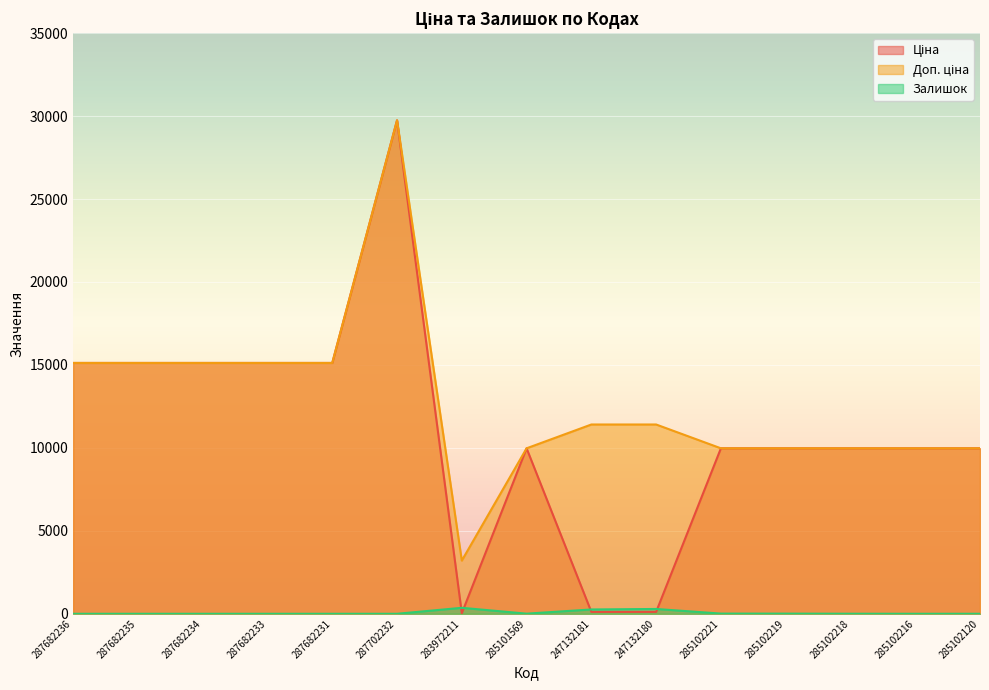

True or false: Ціна has a value of 21396.9 at 287682236.

False